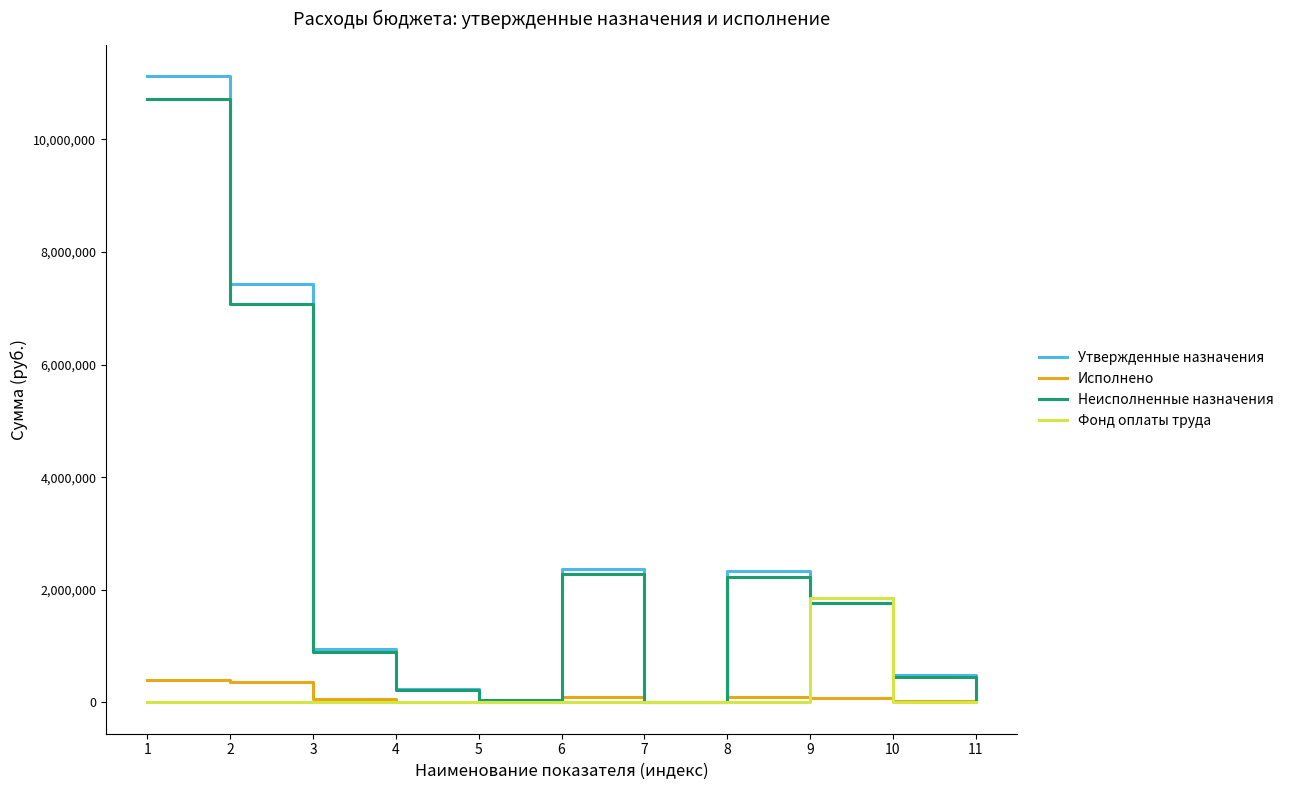

What is the difference between the maximum and minimum values in the Исполнено series?

406357.6